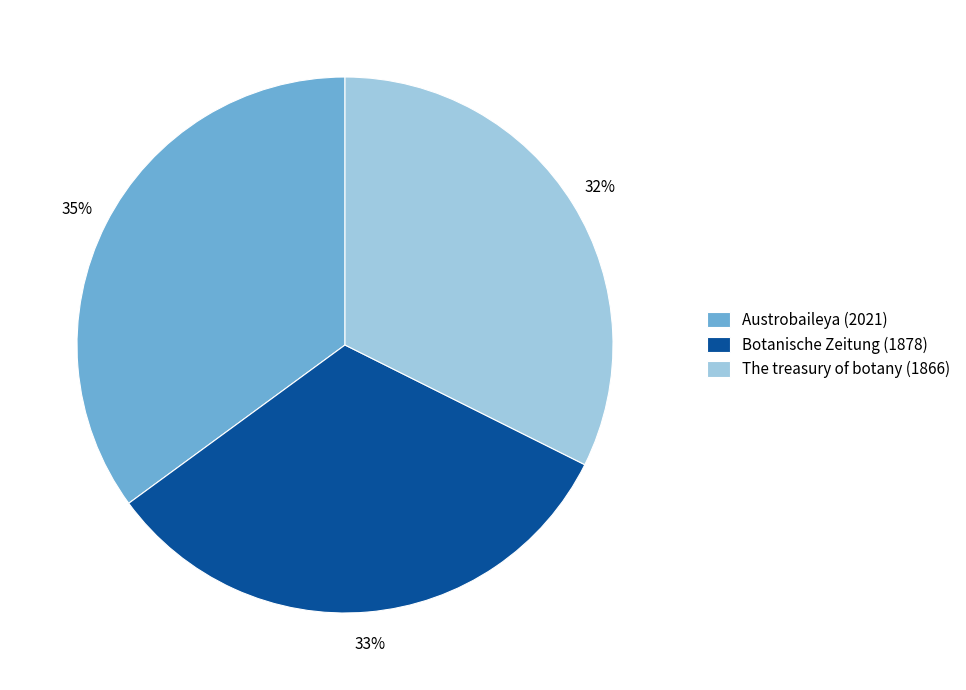

What is the ratio of the value at Botanische Zeitung (1878) to the value at Austrobaileya (2021)?

0.9